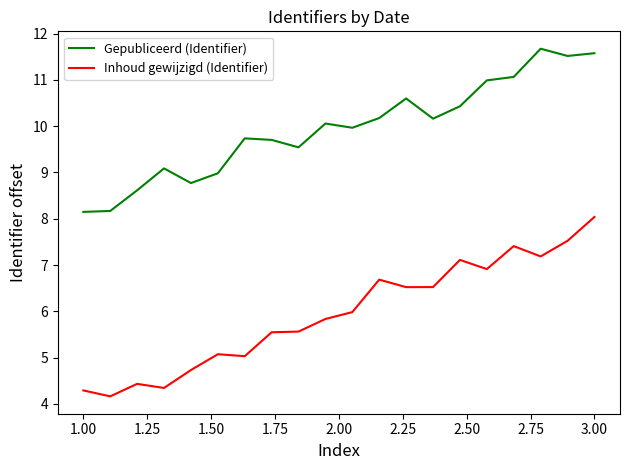

Which series has the widest spread of values?

Inhoud gewijzigd (Identifier)